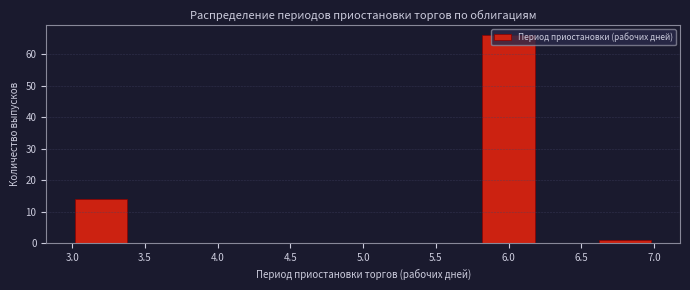

Reading left to right, list every bar in this chart as the range it spans on the x-axis followed by its height. The values are not printed on the chart, so give them approximately, as read against the axis.

3.0 to 3.4: 14
3.4 to 3.8: 0
3.8 to 4.2: 0
4.2 to 4.6: 0
4.6 to 5.0: 0
5.0 to 5.4: 0
5.4 to 5.8: 0
5.8 to 6.2: 66
6.2 to 6.6: 0
6.6 to 7.0: 1